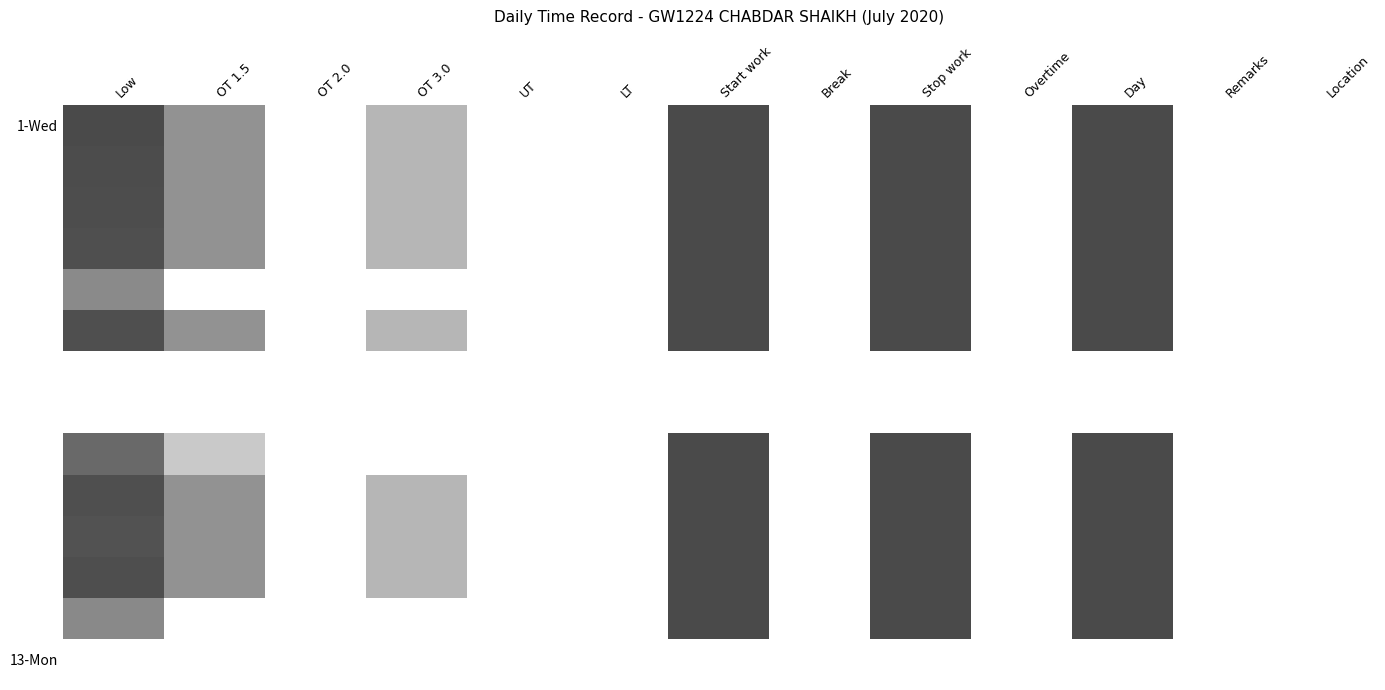

How many distinct data groups are displayed?

14